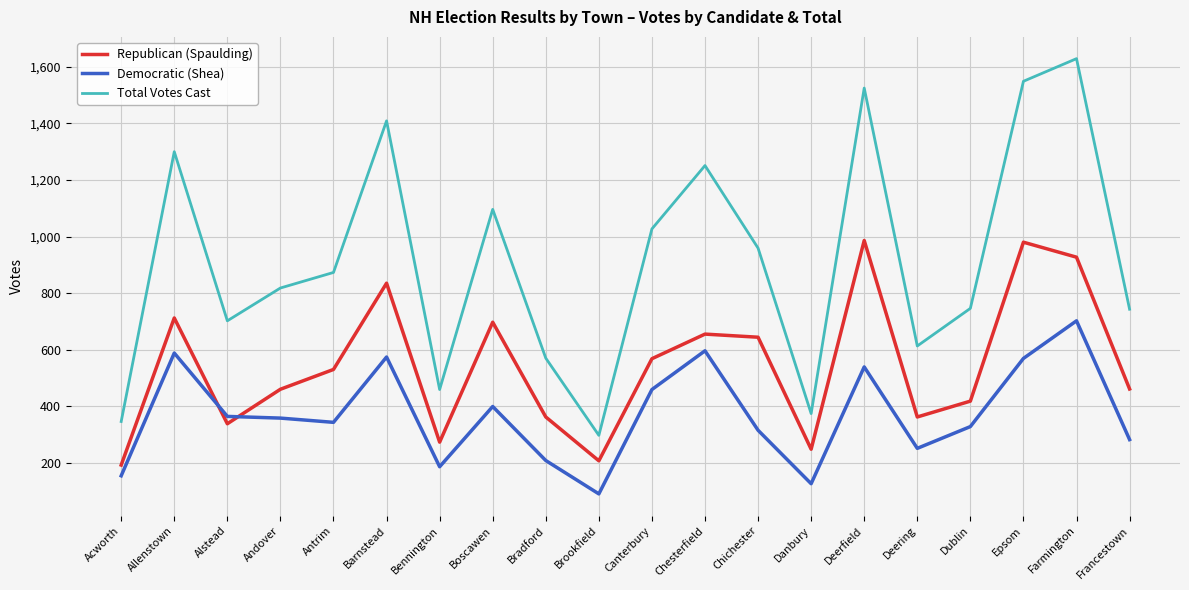

What is the minimum value shown in the chart?

90